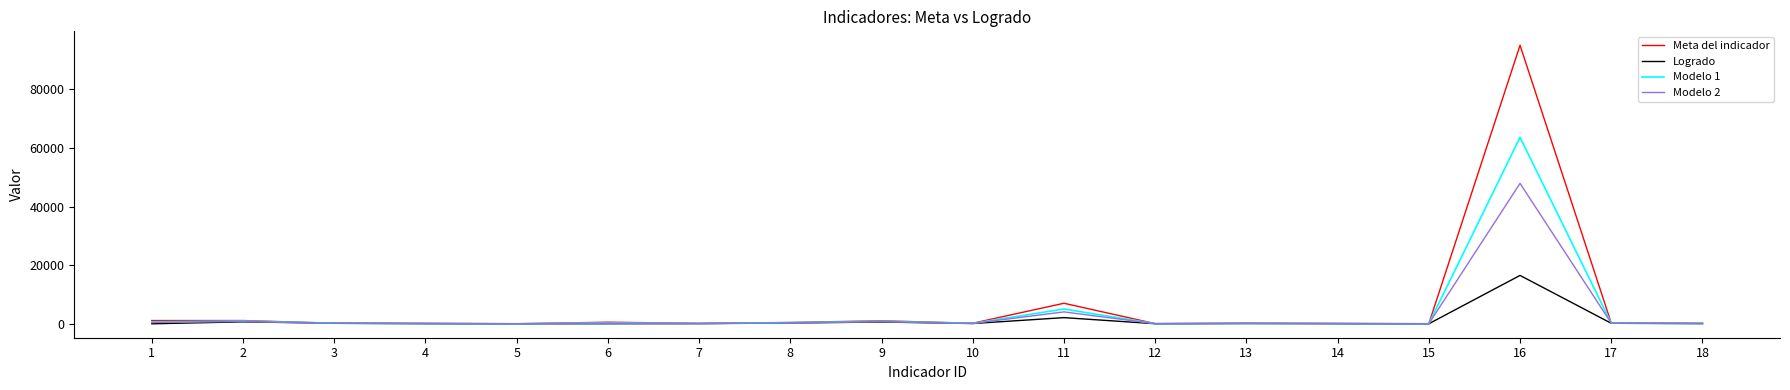

Is the value of Modelo 2 at 15 greater than the value of Meta del indicador at 2?

No